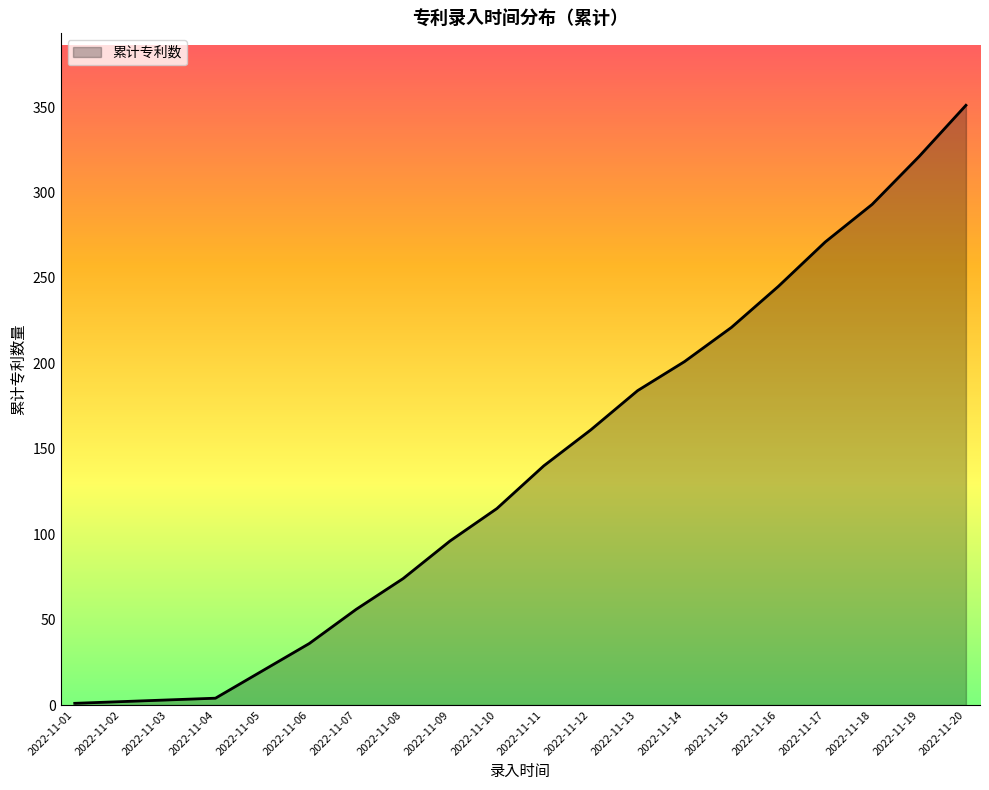

Which label corresponds to the largest value in the chart?

2022-11-20